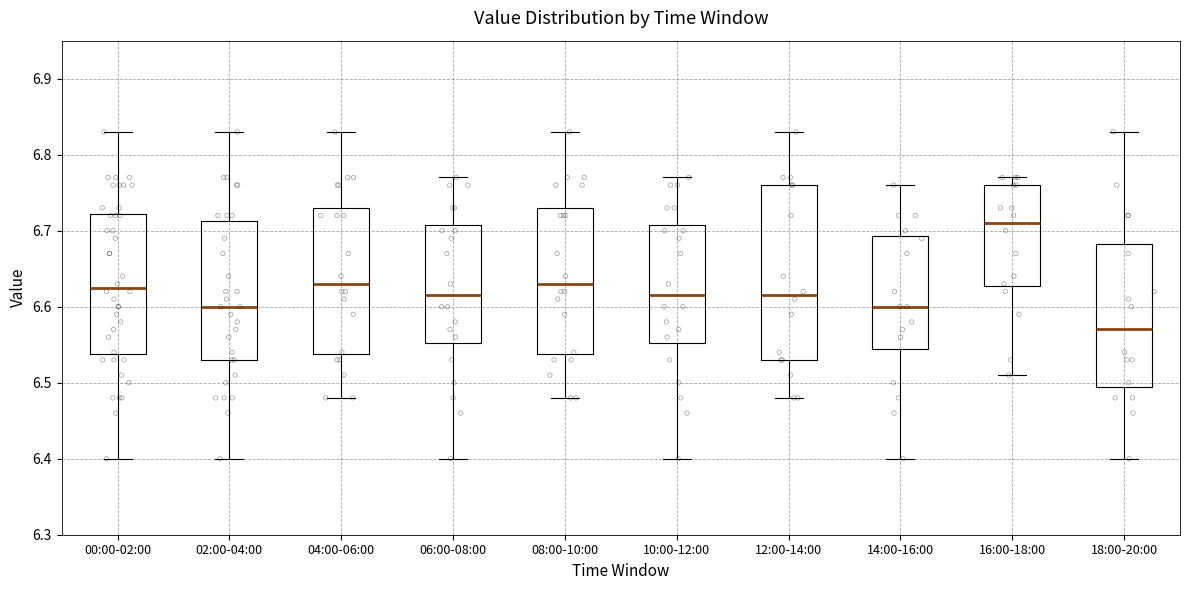

Reading left to right, transcribe this box plot: for each box, give where its median line is, the range the box spans, and where its two whiskers end, as read against the y-axis. The values are not printed on the chart, so give them approximately, as read against the axis.

00:00-02:00: median 6.63, box 6.54 to 6.72, whiskers 6.40 to 6.83
02:00-04:00: median 6.60, box 6.53 to 6.71, whiskers 6.40 to 6.83
04:00-06:00: median 6.63, box 6.54 to 6.73, whiskers 6.48 to 6.83
06:00-08:00: median 6.62, box 6.55 to 6.71, whiskers 6.40 to 6.77
08:00-10:00: median 6.63, box 6.54 to 6.73, whiskers 6.48 to 6.83
10:00-12:00: median 6.62, box 6.55 to 6.71, whiskers 6.40 to 6.77
12:00-14:00: median 6.62, box 6.53 to 6.76, whiskers 6.48 to 6.83
14:00-16:00: median 6.60, box 6.55 to 6.69, whiskers 6.40 to 6.76
16:00-18:00: median 6.71, box 6.63 to 6.76, whiskers 6.51 to 6.77
18:00-20:00: median 6.57, box 6.50 to 6.68, whiskers 6.40 to 6.83